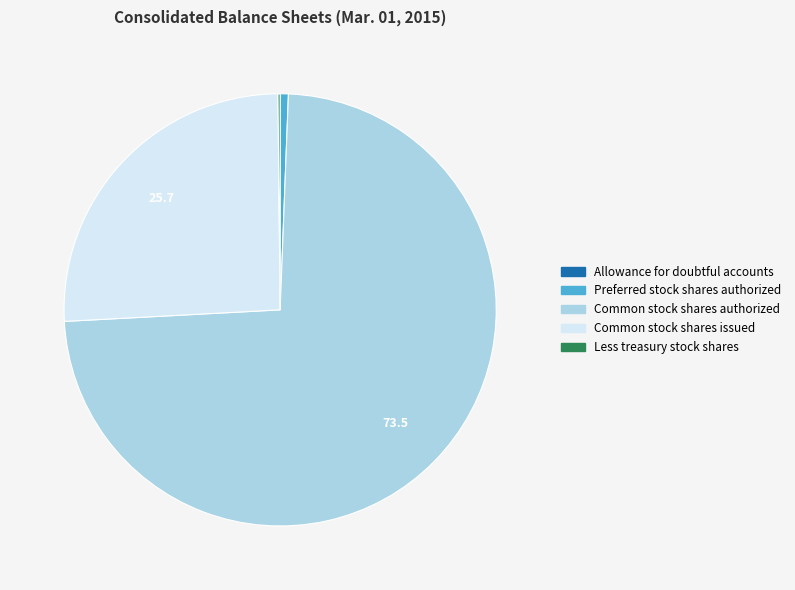

What is the largest slice in the pie chart?

Common stock shares authorized